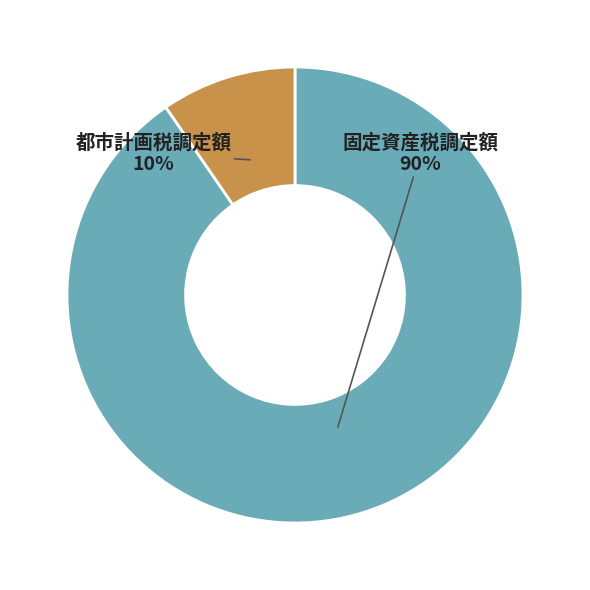

The 都市計画税調定額 slice represents 1% of the pie. True or false?

False